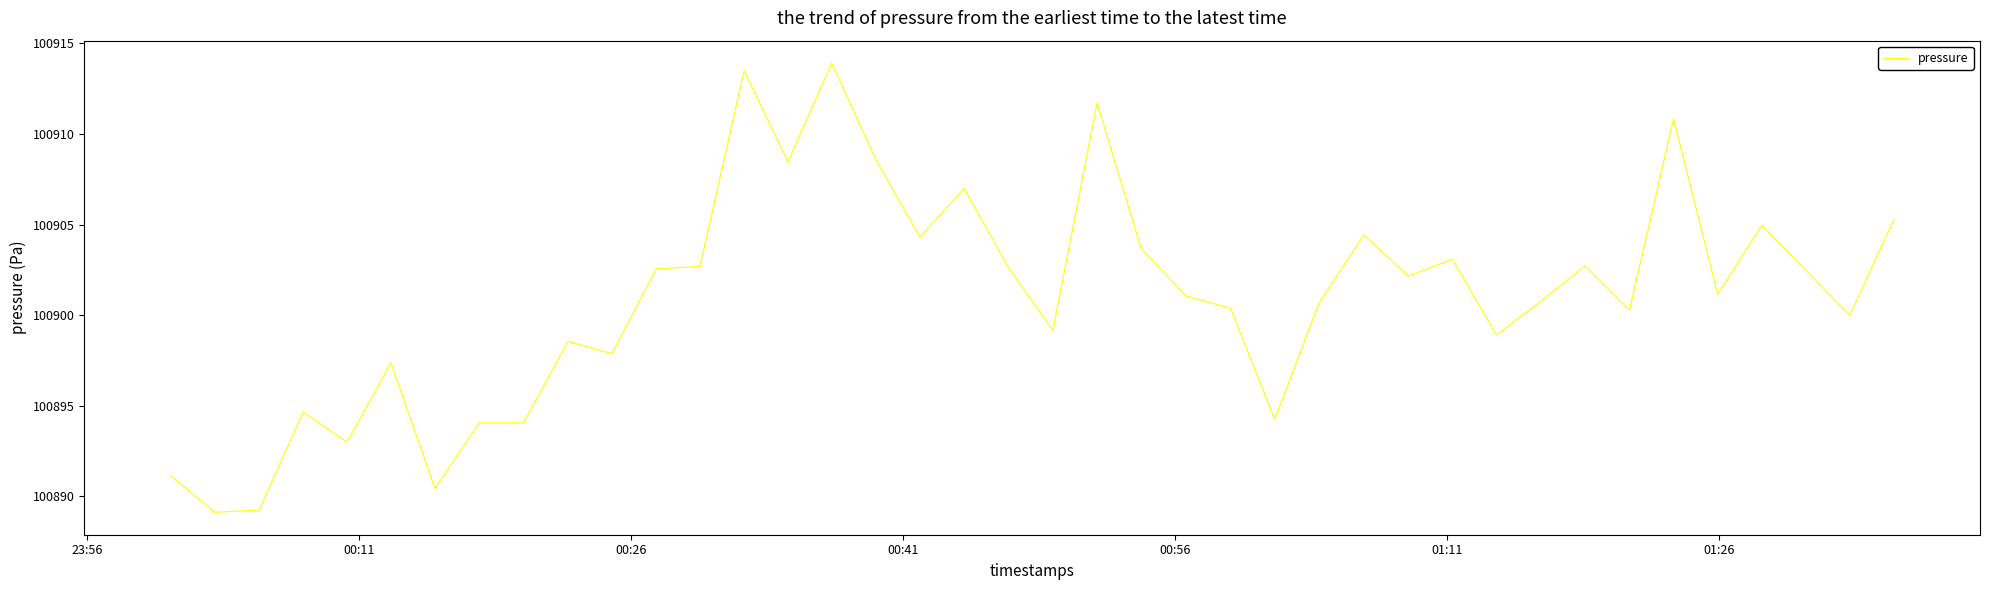

What is the maximum value shown in the chart?

100913.9